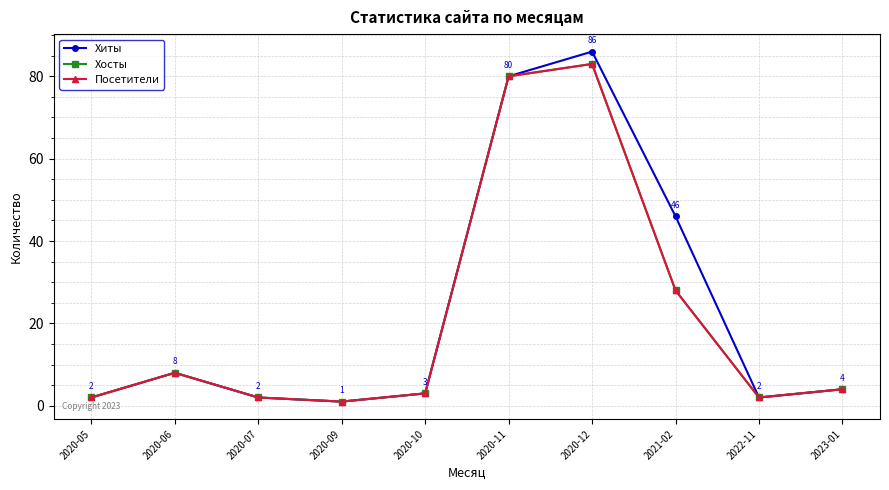

True or false: Хиты and Хосты cross at least once.

False